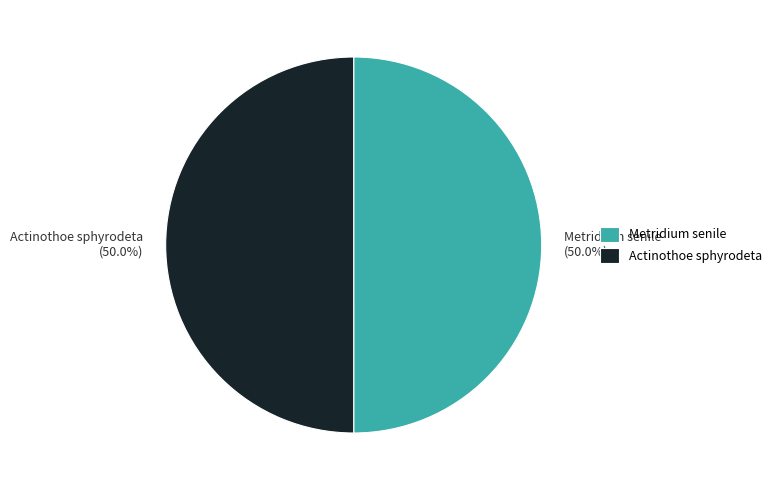

Count the number of slices in the pie.

2